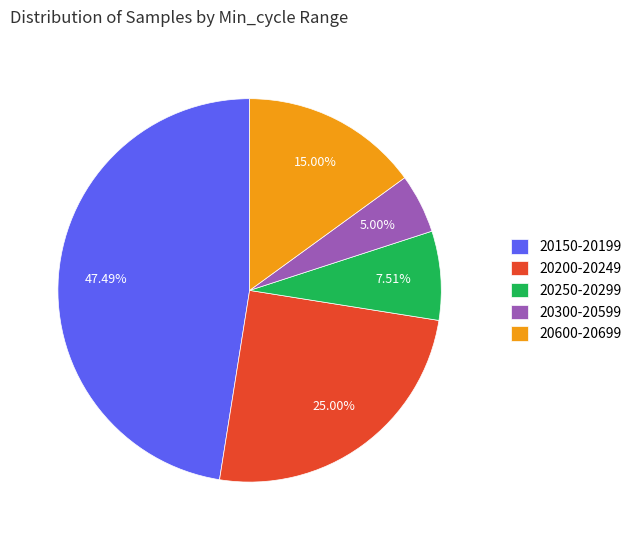

Approximately how many times larger is the value at 20300-20599 compared to 20600-20699?

0.3